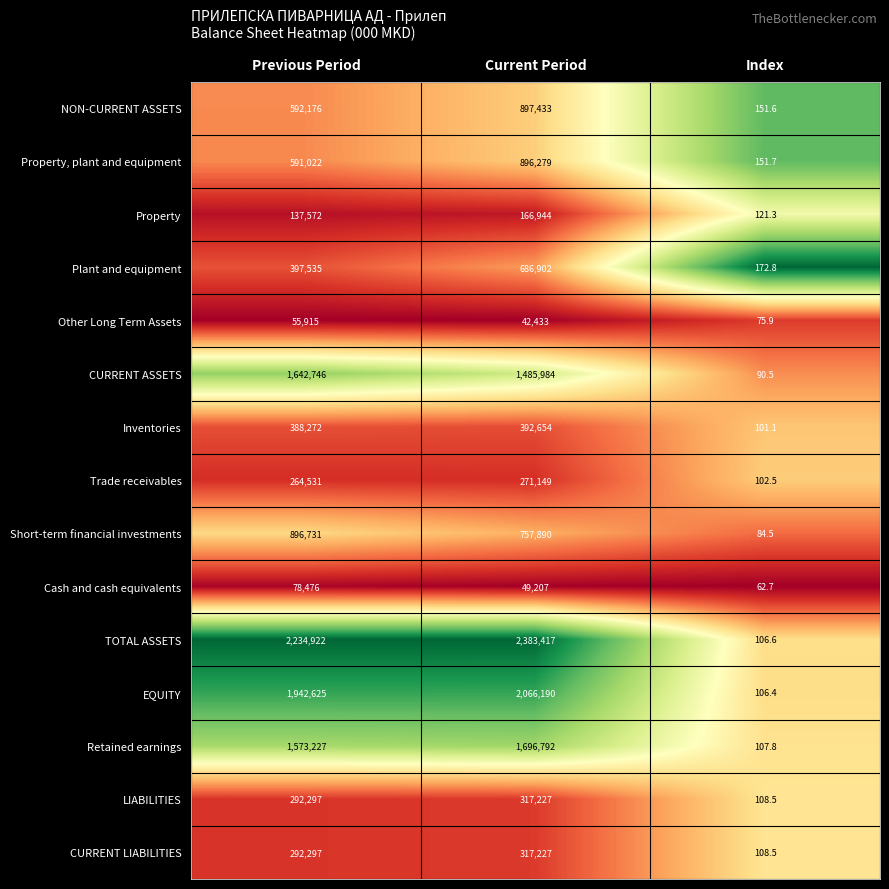

Which series changed the most between Previous Period and Index?

TOTAL ASSETS